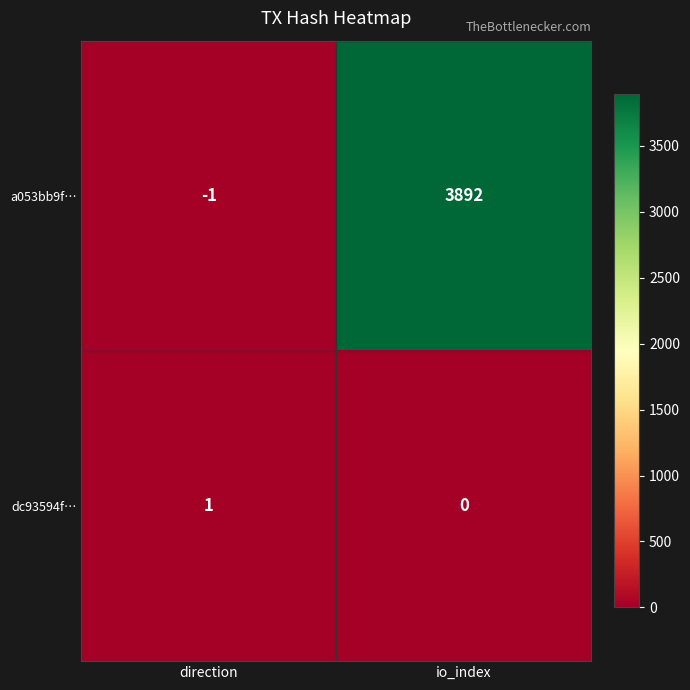

How many series are shown in this chart?

2